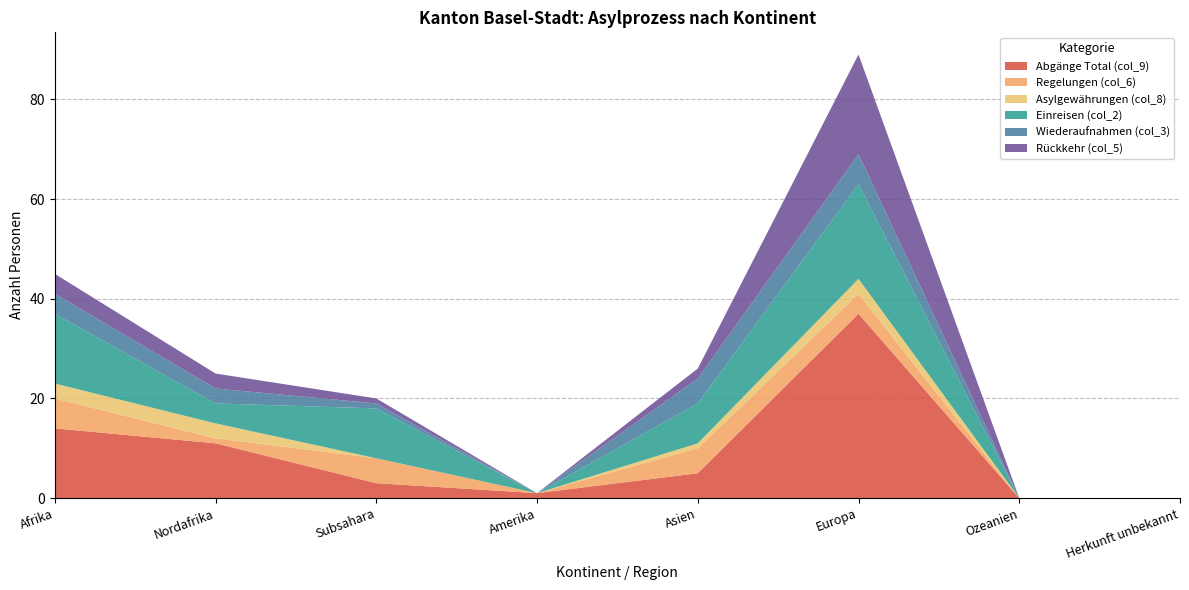

Reading right to left, what are all the values shown in this chart?

Abgänge Total (col_9): 0	0	37	5	1	3	11	14
Regelungen (col_6): 0	0	4	5	0	5	1	6
Asylgewährungen (col_8): 0	0	3	1	0	0	3	3
Einreisen (col_2): 0	0	19	8	0	10	4	14
Wiederaufnahmen (col_3): 0	0	6	5	0	1	3	4
Rückkehr (col_5): 0	0	20	2	0	1	3	4